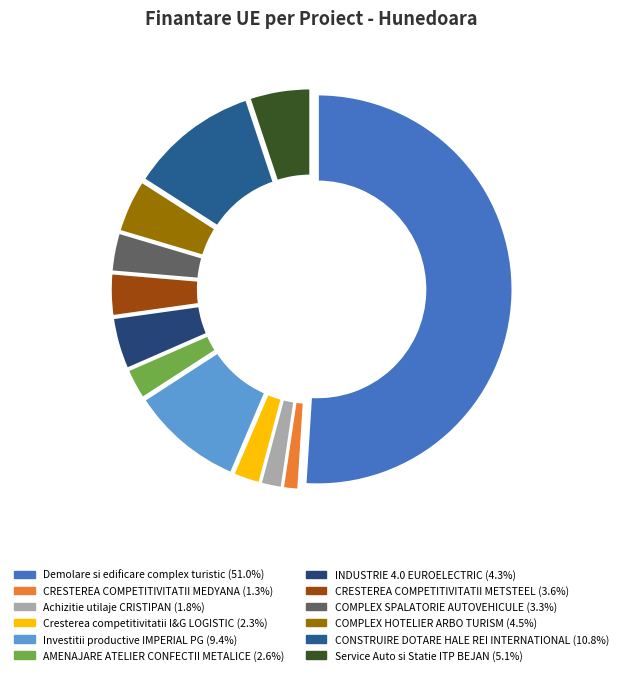

Is it true that COMPLEX SPALATORIE AUTOVEHICULE is 16% of the pie?

False